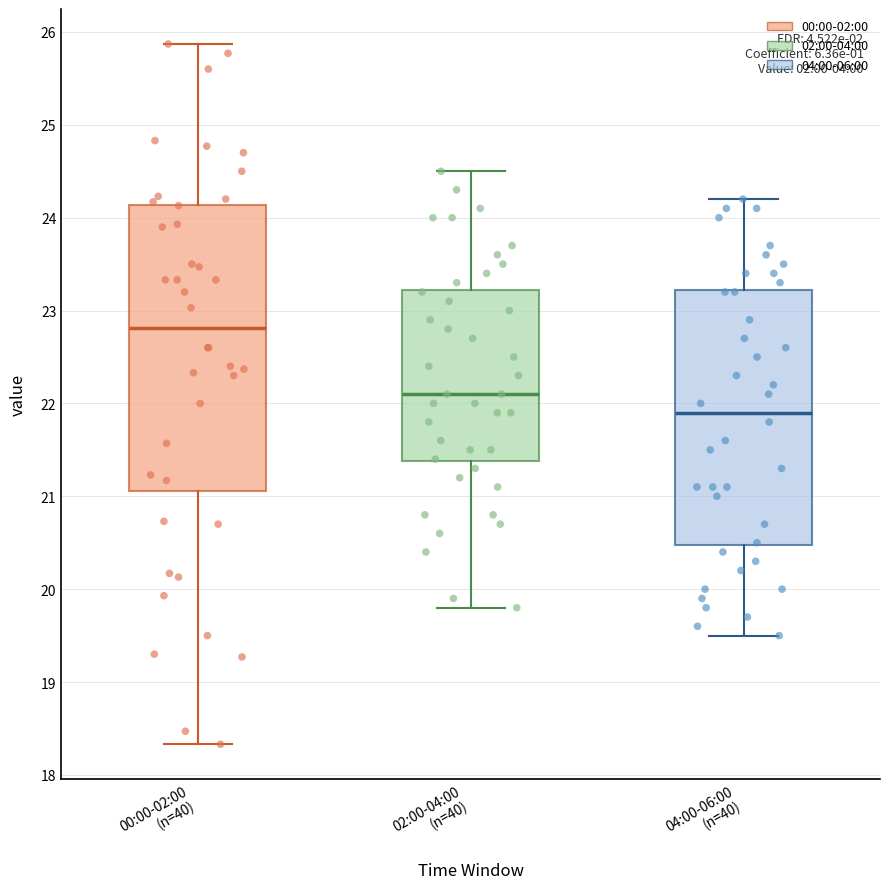

Reading left to right, read every box against the y-axis: the position of its median line, the range the box covers, and the ends of its whiskers. The values are not printed on the chart, so give them approximately, as read against the axis.

00:00-02:00 (n=40): median 22.8, box 21.1 to 24.1, whiskers 18.3 to 25.9
02:00-04:00 (n=40): median 22.1, box 21.4 to 23.2, whiskers 19.8 to 24.5
04:00-06:00 (n=40): median 21.9, box 20.5 to 23.2, whiskers 19.5 to 24.2